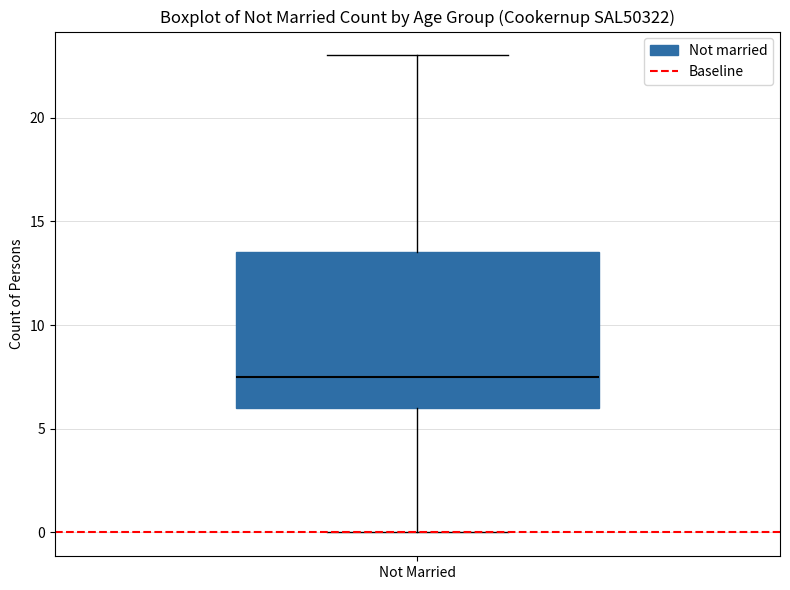

Where does the median line of the box for Not Married sit on the y-axis? The values are not printed on the chart, so give them approximately, as read against the axis.

7.5